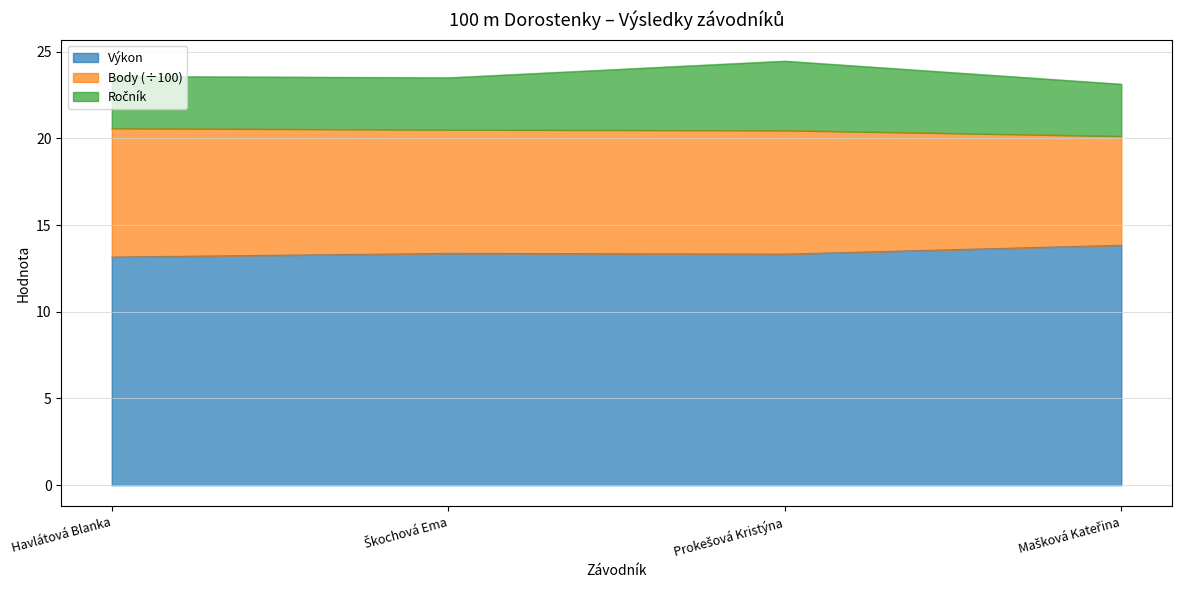

What is the smallest value displayed?

13.2